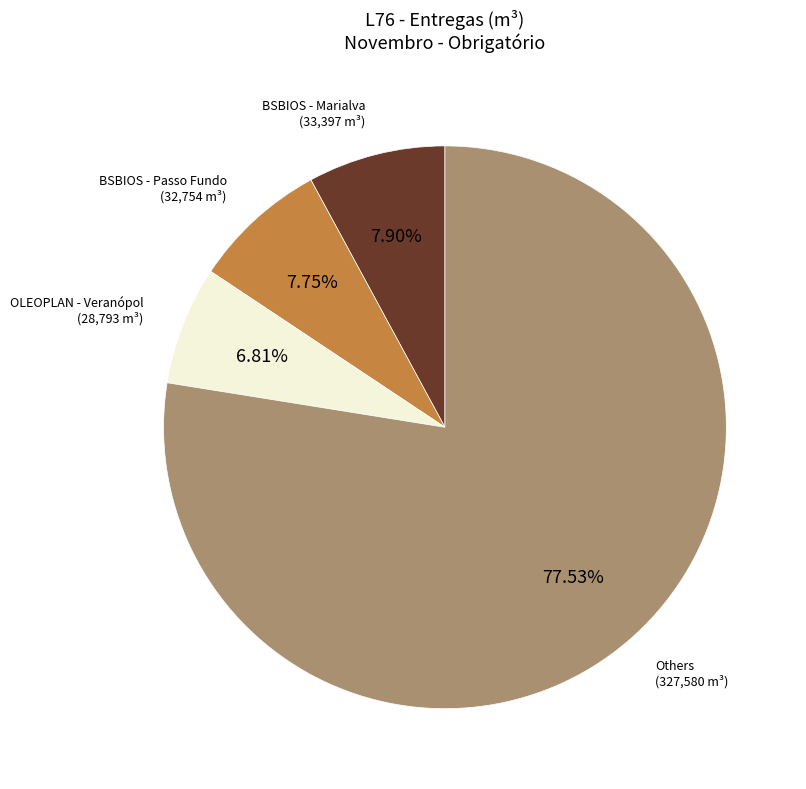

Is there any slice that represents more than half of the pie?

Yes